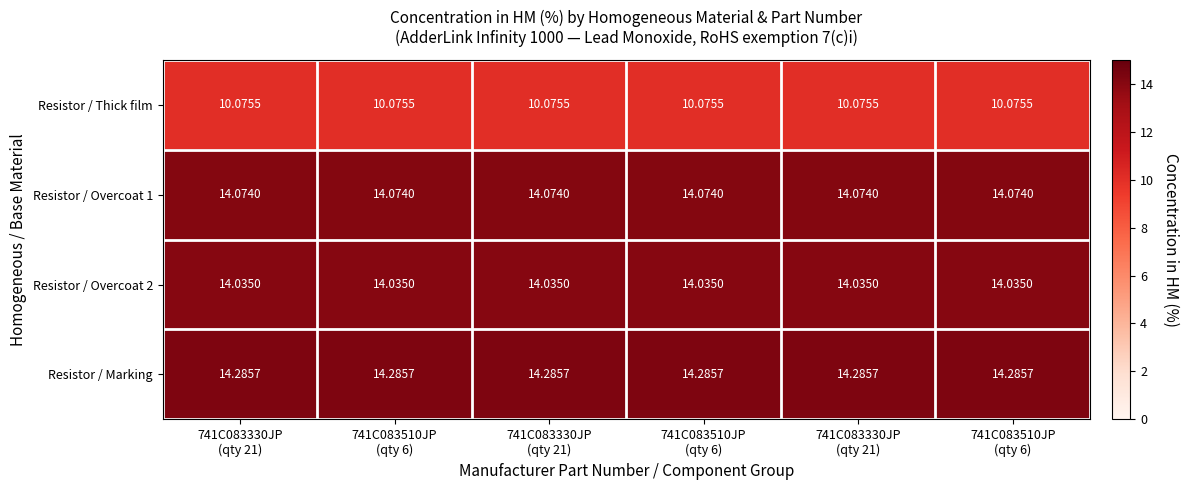

Rank the series by their maximum value, from lowest to highest.

Resistor / Thick film, Resistor / Overcoat 2, Resistor / Overcoat 1, Resistor / Marking